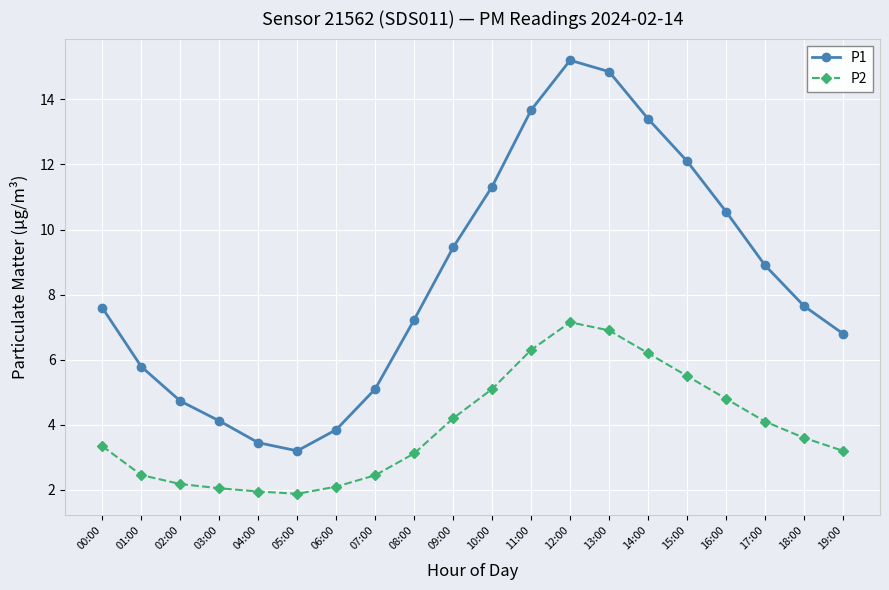

Does the chart have visible grid lines?

Yes